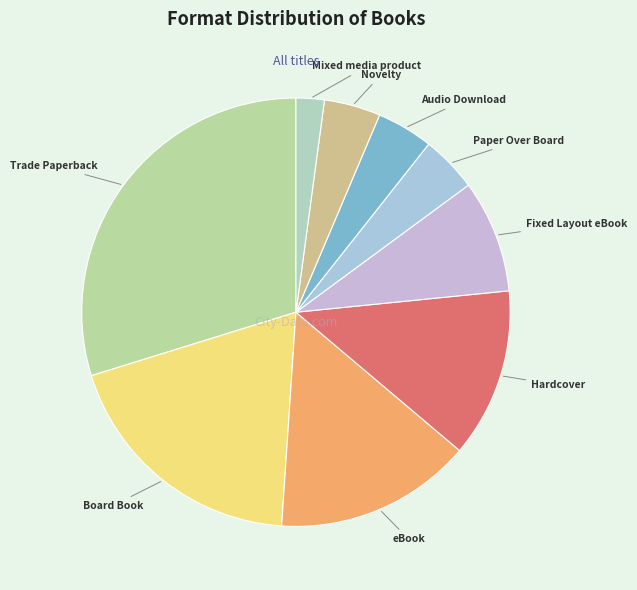

Which category has the biggest portion of the pie?

Trade Paperback